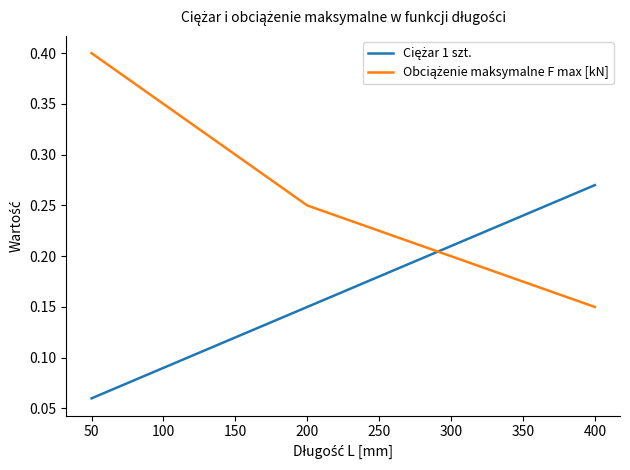

What is the total value across all series at 200?

0.4